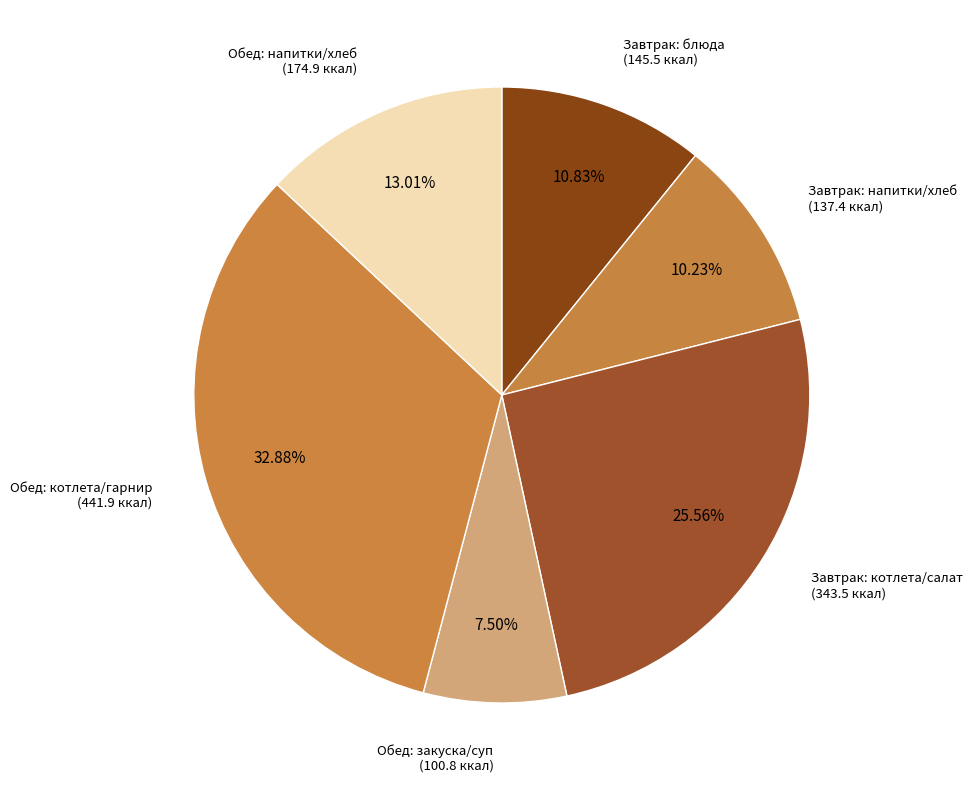

How many slices are in this pie chart?

6